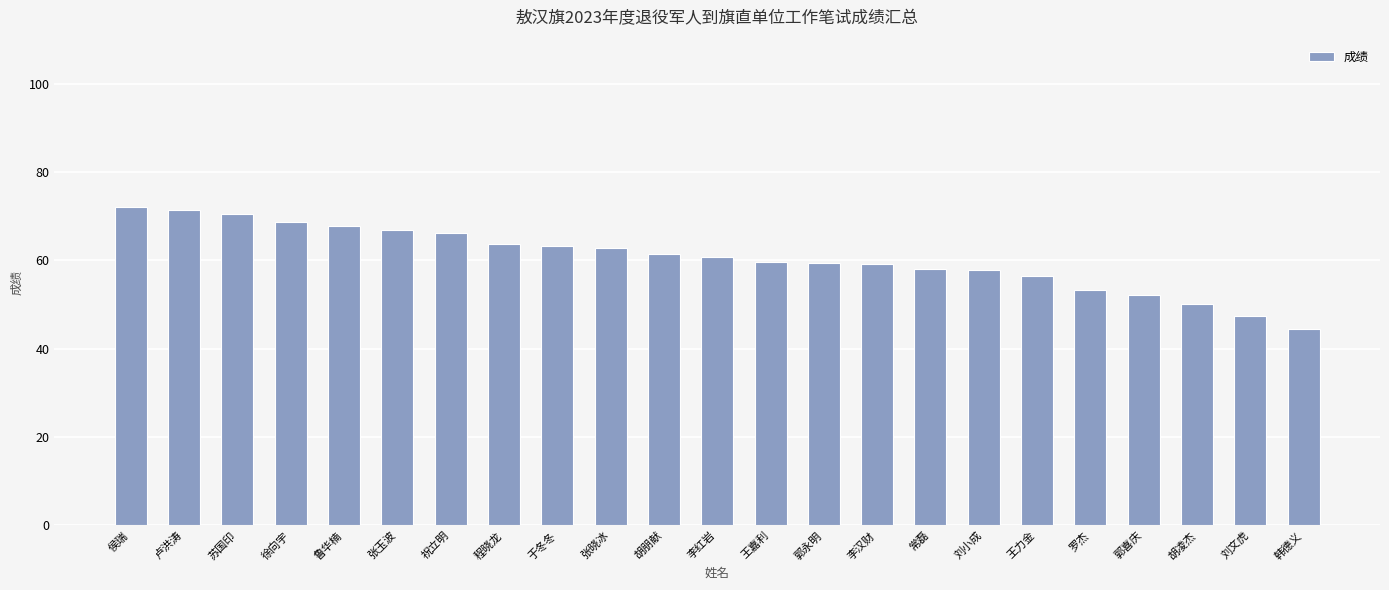

Which has a higher value, 祝立明 or 于冬冬?

祝立明